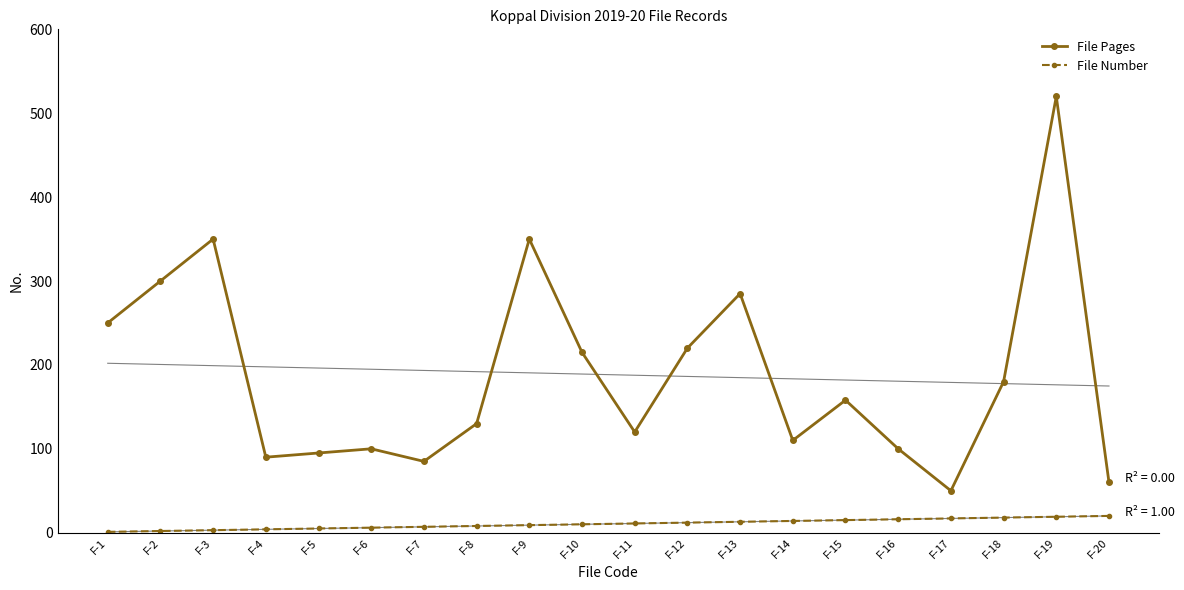

True or false: File Number has more than 0 interior local peaks.

False